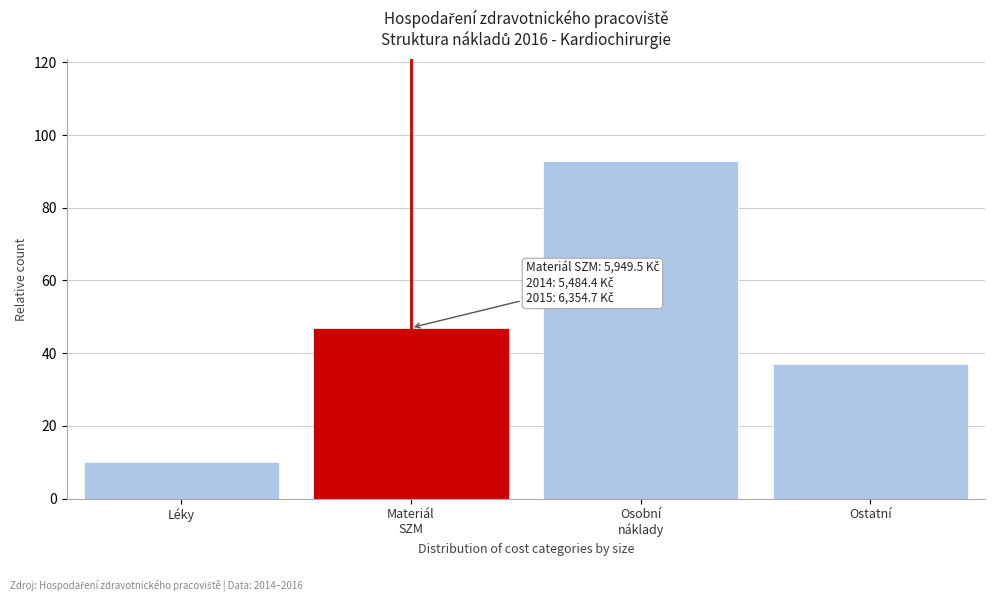

Reading right to left, extract all data points from this chart.

37	93	47	10